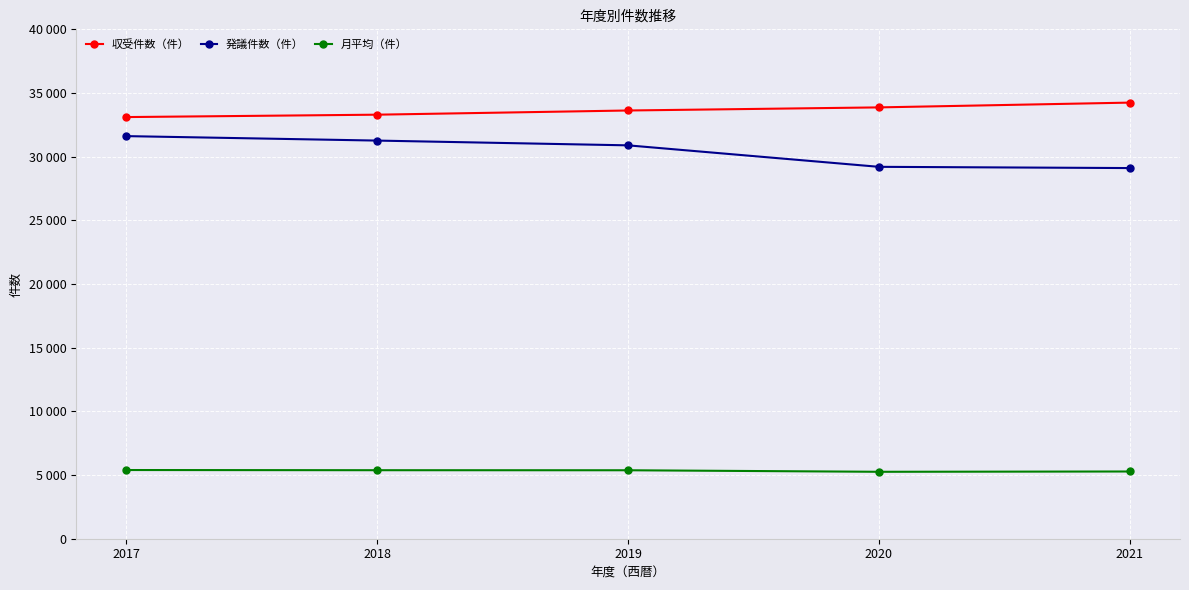

At which label does 発議件数（件） first exceed 30890?

2017